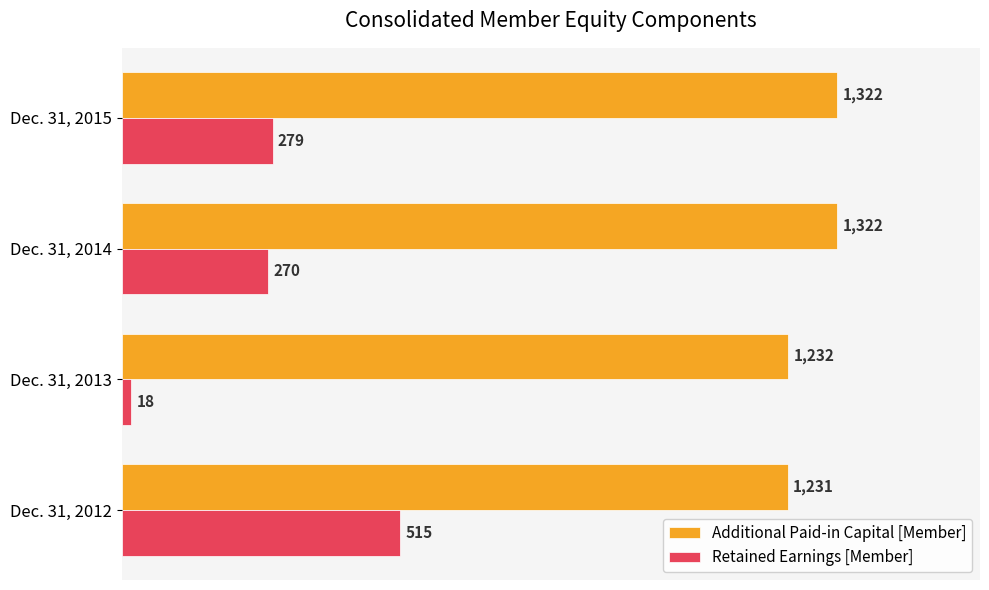

At how many categories does at least one series exceed 1013?

4